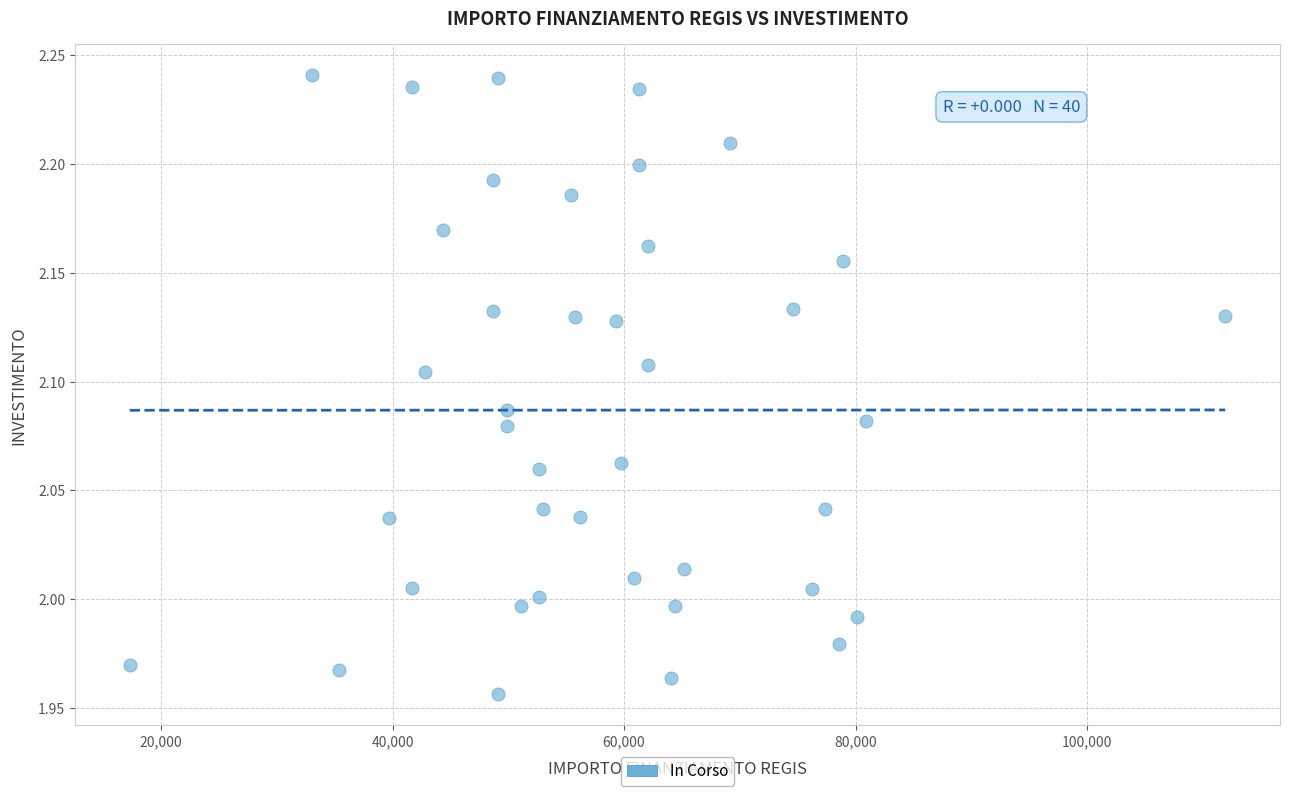

What is the range of Y values (max minus min)?

0.3